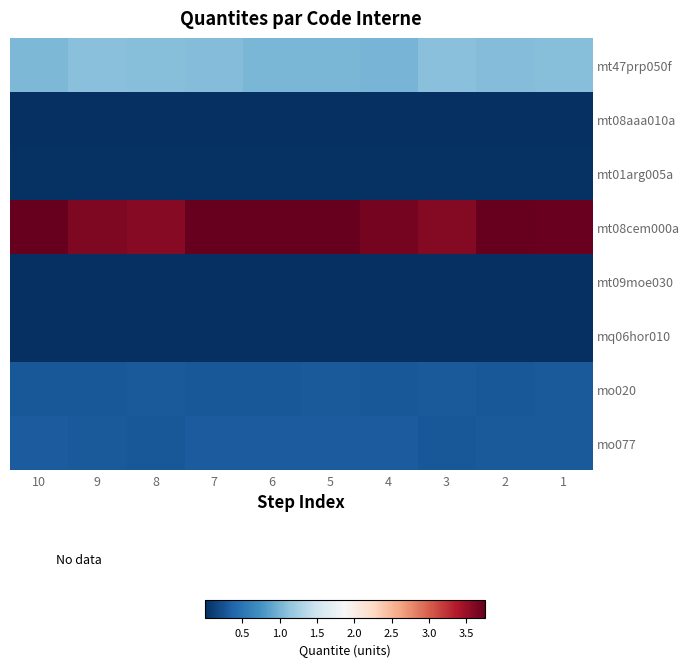

Rank the series by their maximum value, from highest to lowest.

mt08cem000a, mt47prp050f, mo077, mo020, mt01arg005a, mq06hor010, mt08aaa010a, mt09moe030